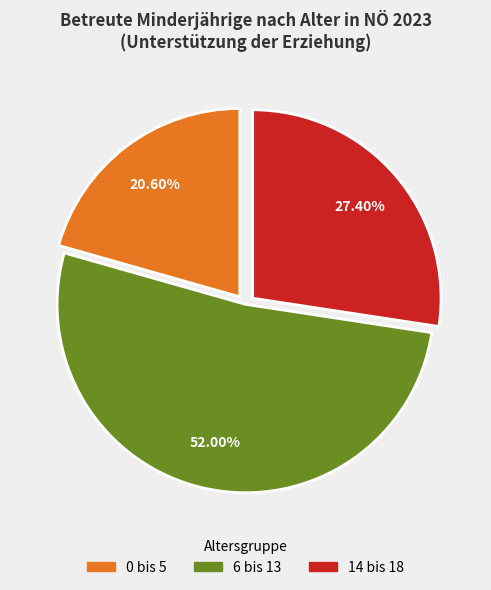

What portion of the pie excludes 14 bis 18?

72.6%